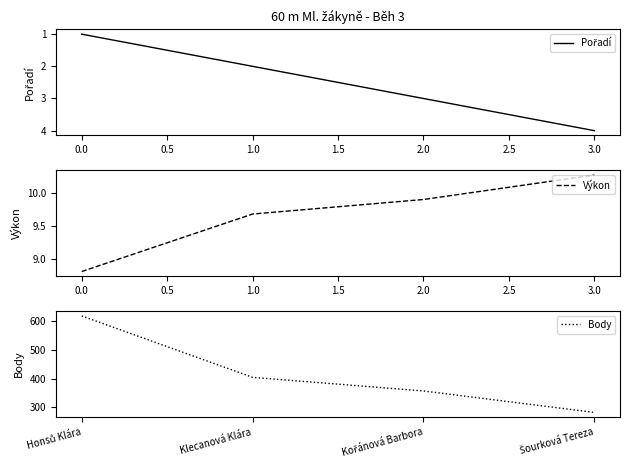

True or false: Výkon has a value of 14.2 at 1.0.

False